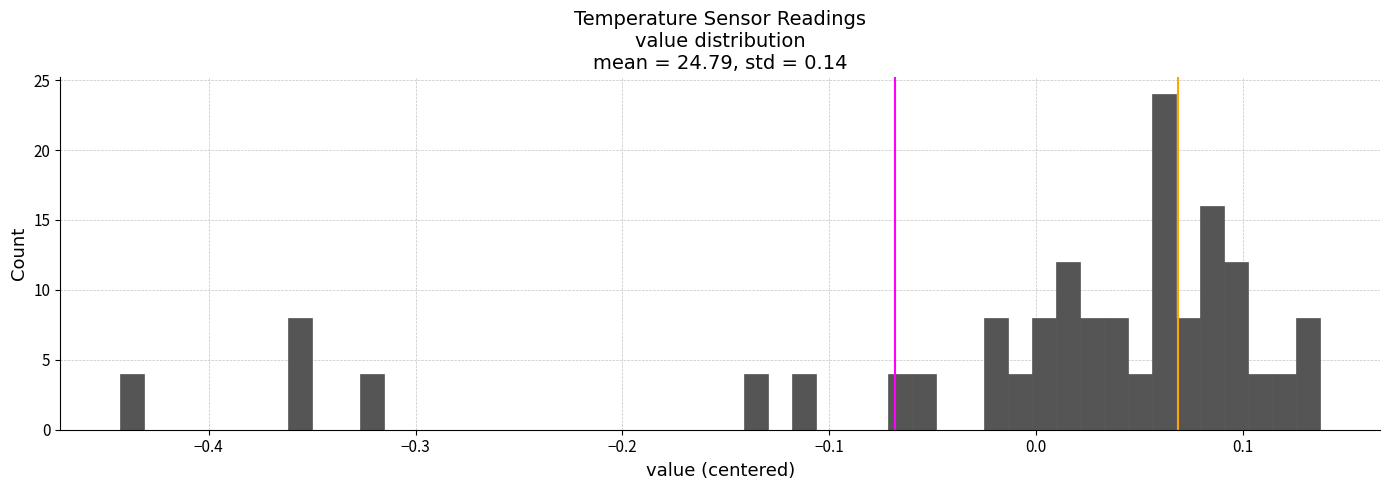

Read against the x-axis, roughly where is the centre of the tallest bar?

0.06